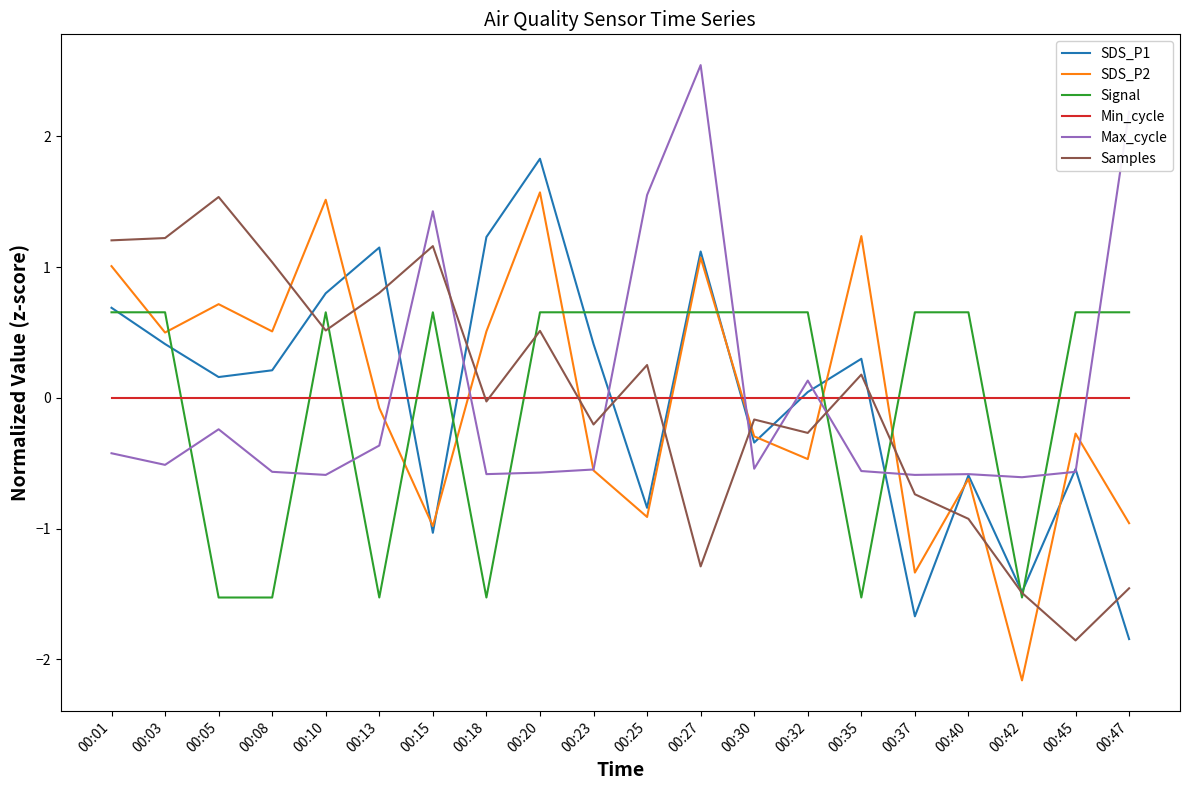

The SDS_P2 series shows 2.3 at 00:20. True or false?

False